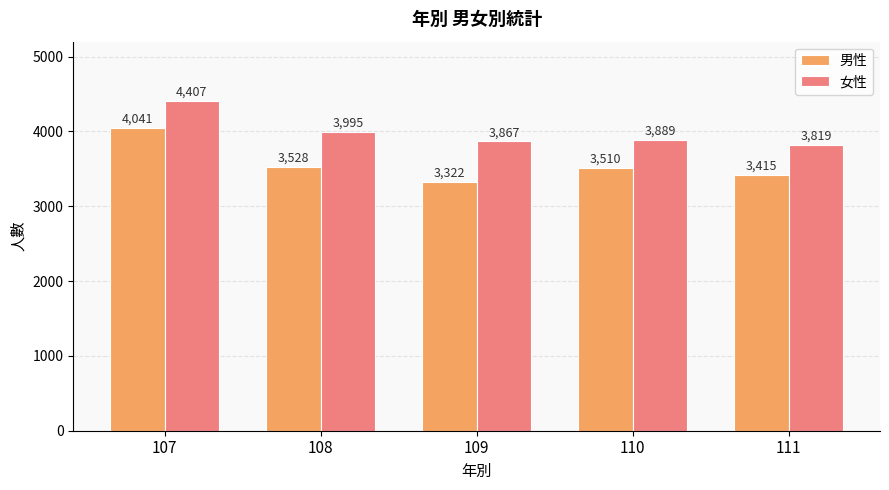

Reading left to right, transcribe all the data shown in this chart.

男性: 4041	3528	3322	3510	3415
女性: 4407	3995	3867	3889	3819